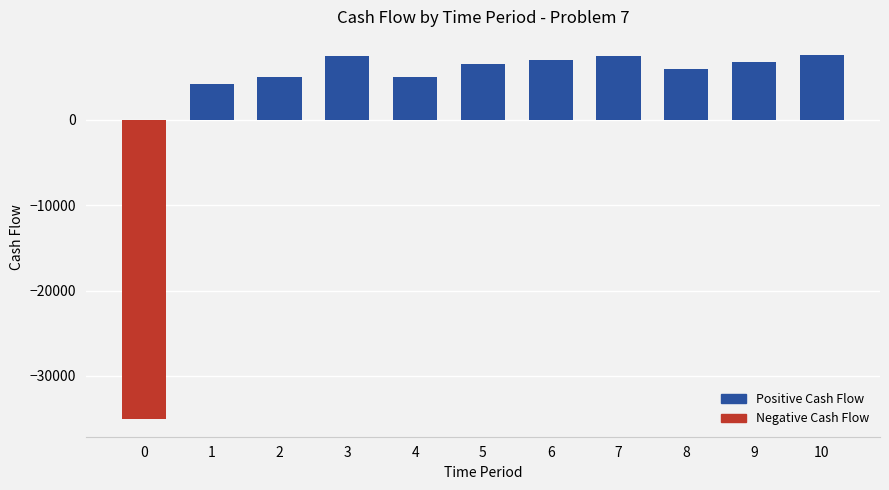

How many bars are there in total?

11